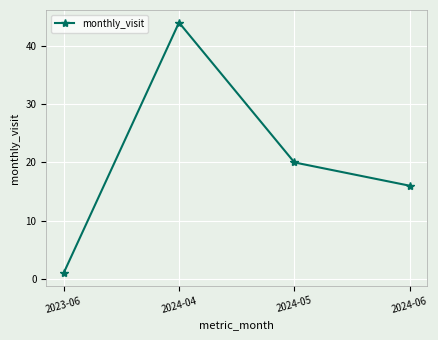

What is the sum of all values?

81